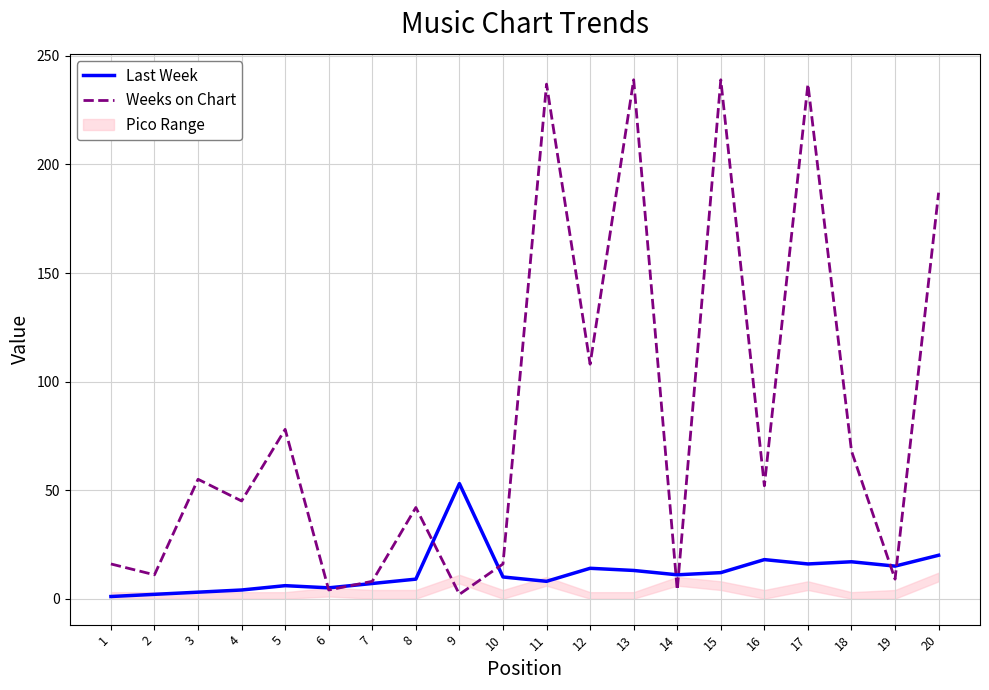

What is the lowest value of the Weeks on Chart series?

2